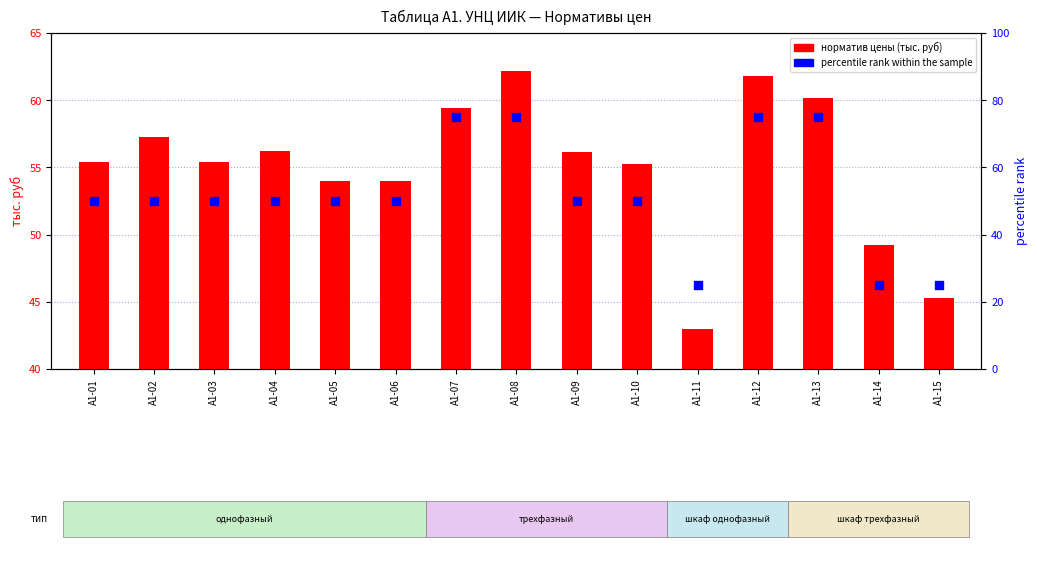

Which series reaches the maximum Y coordinate?

percentile rank within the sample